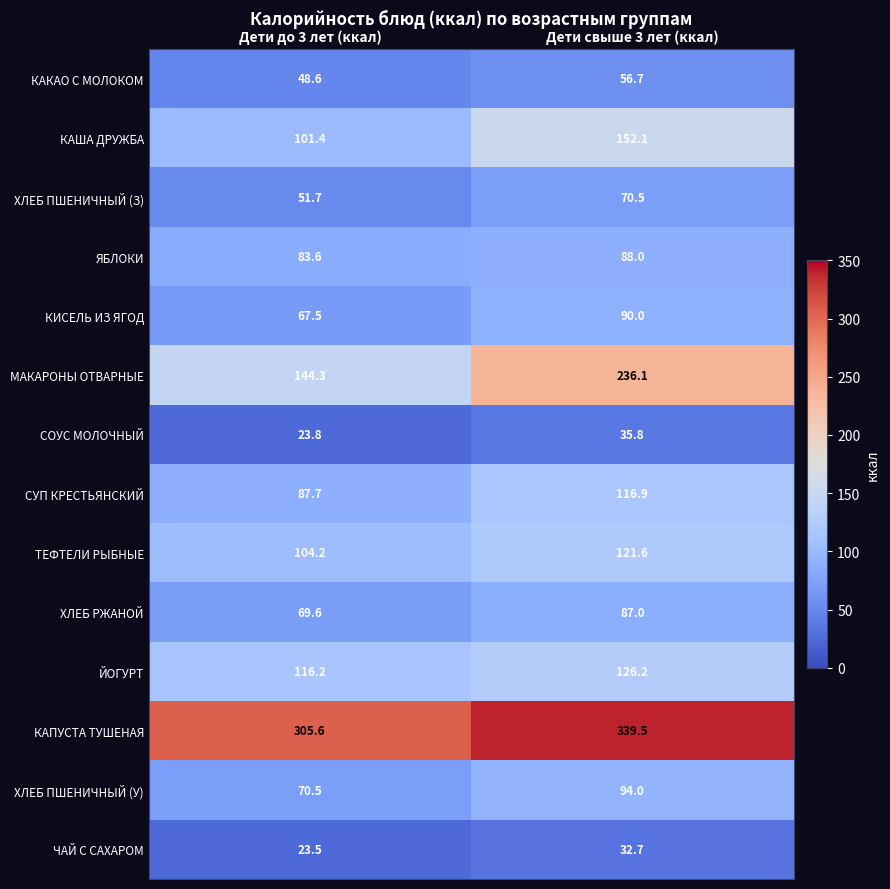

Which category has the lowest value across all series?

Дети до 3 лет (ккал)